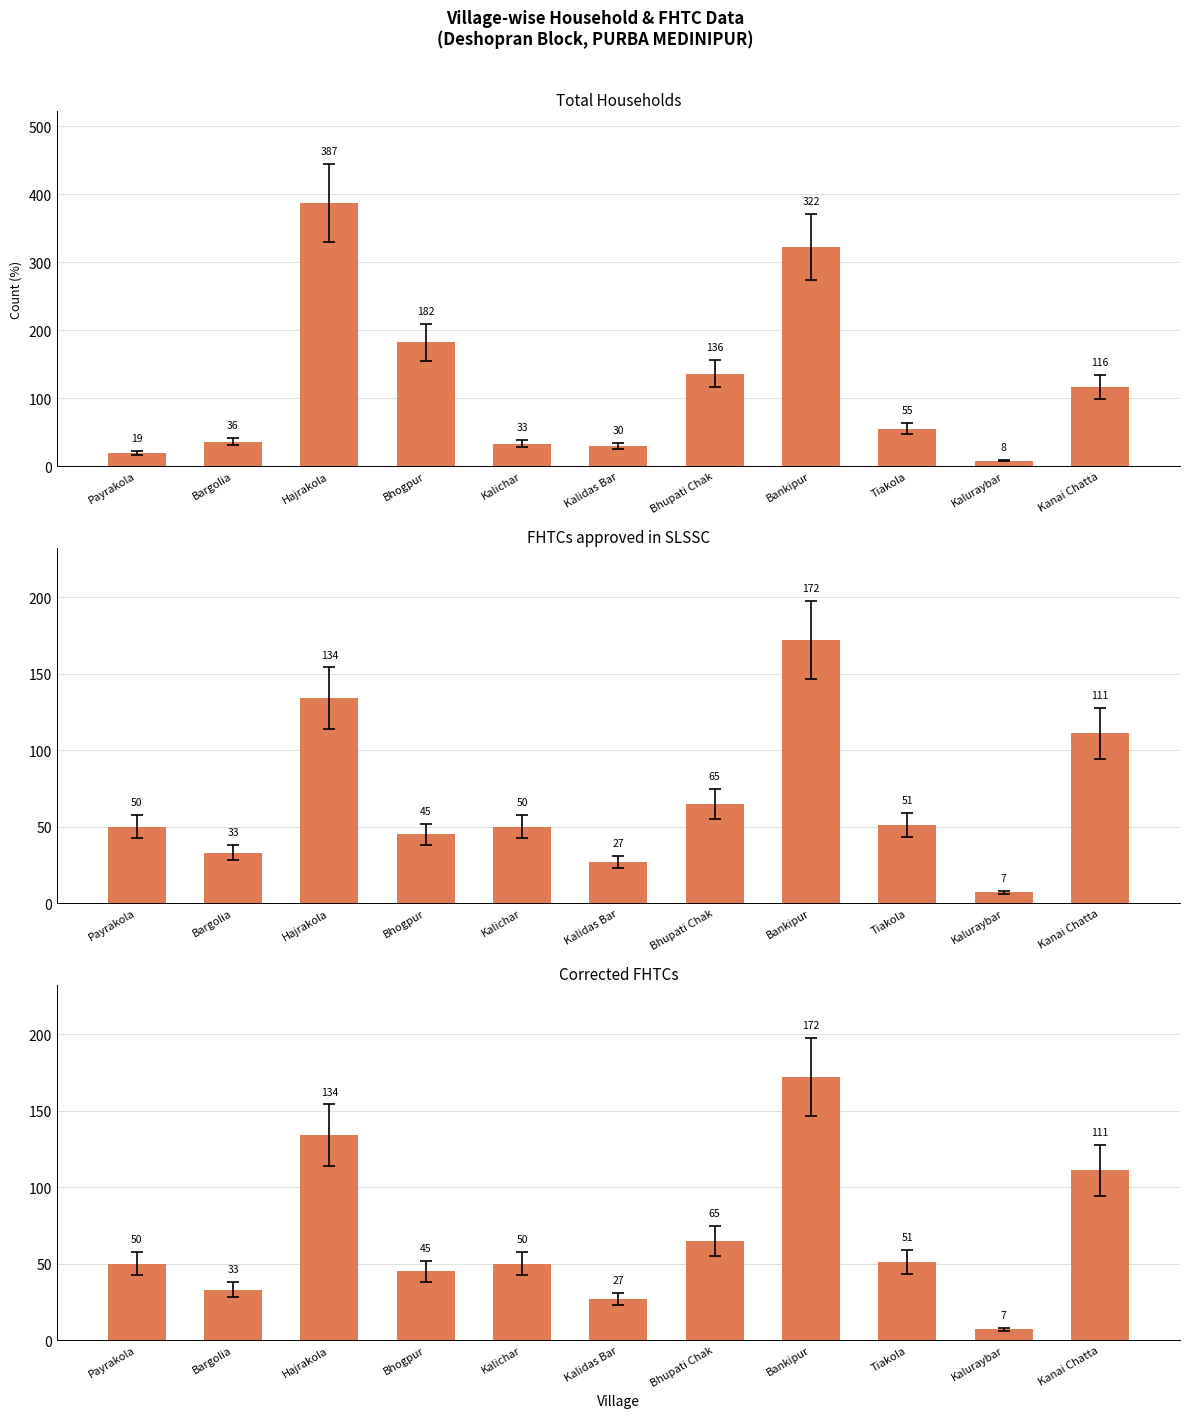

List the series in order of their peak value, highest first.

Total Households, FHTCs approved in SLSSC, Corrected FHTCs